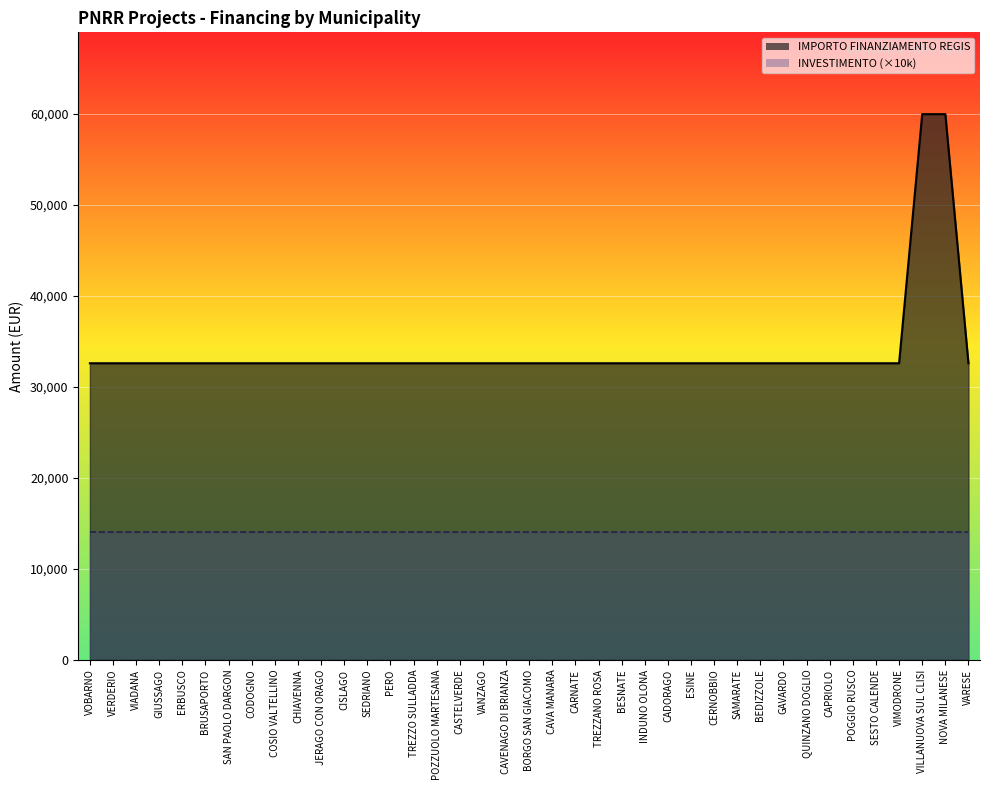

What is the approximate value at CASTELVERDE?

32589